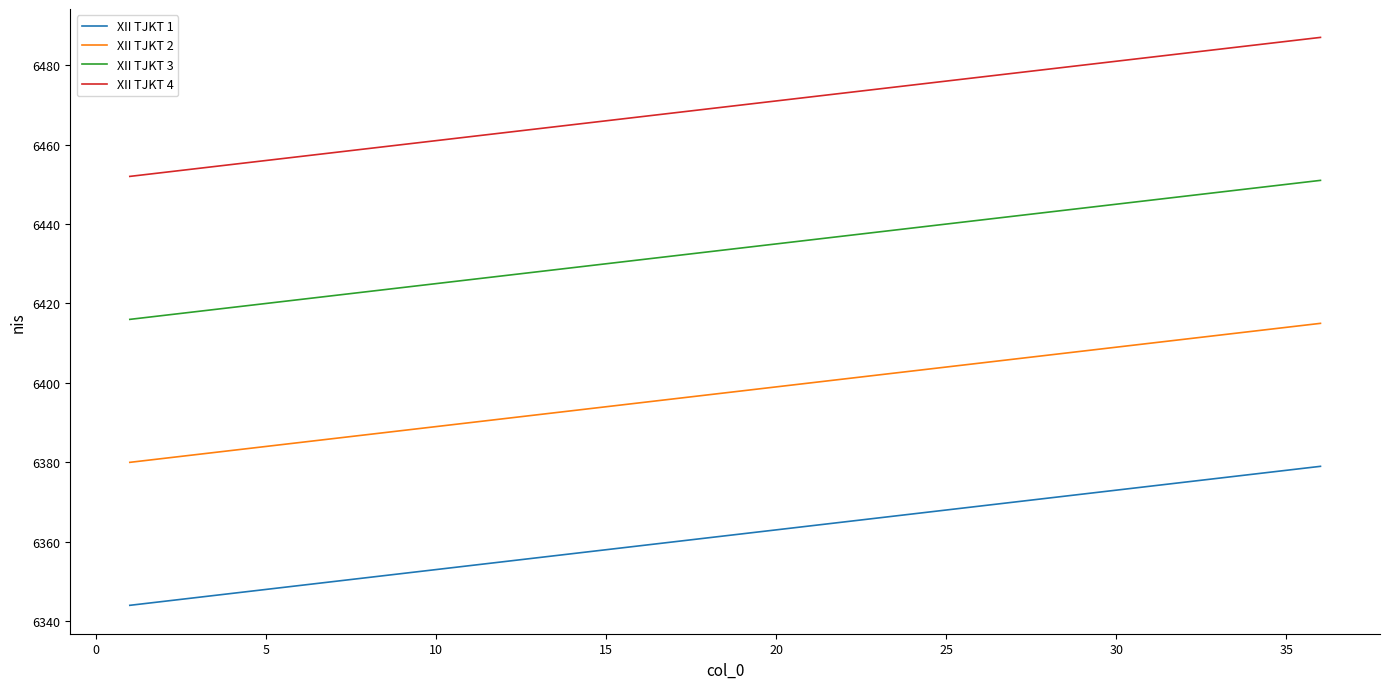

What is the difference between the maximum and minimum values in the XII TJKT 1 series?

35